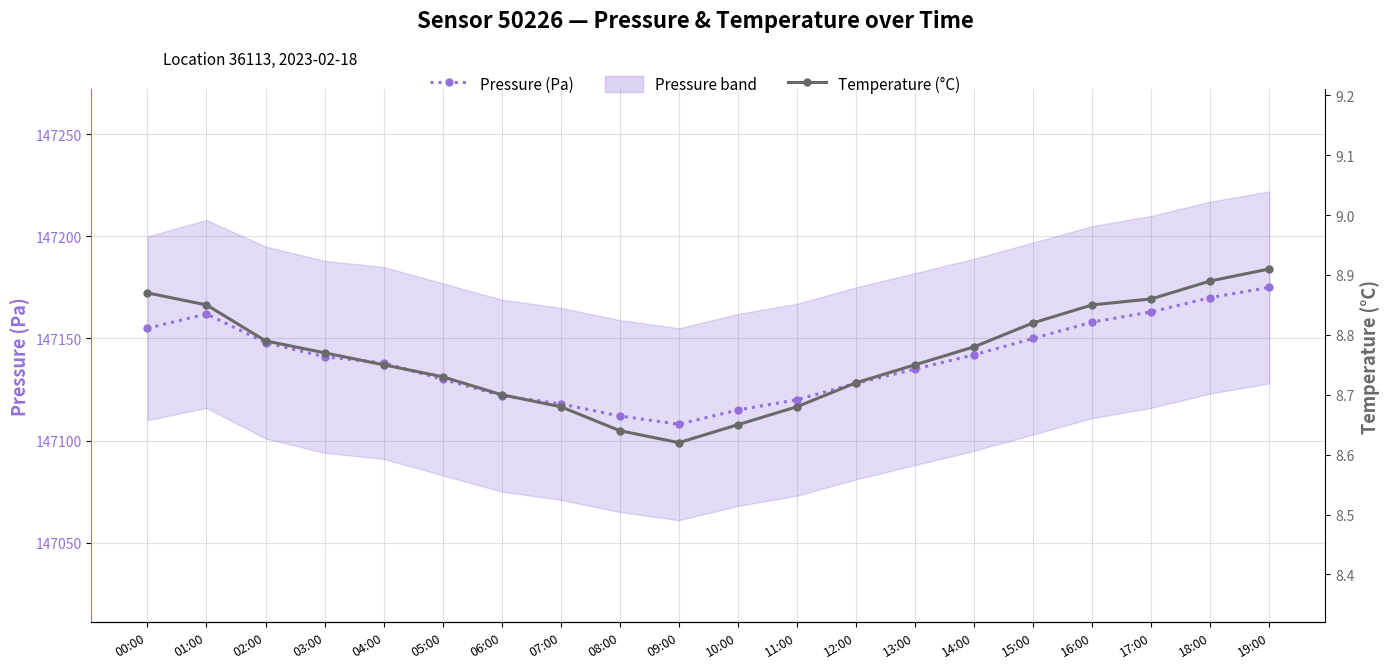

Between 18:00 and 03:00, which is larger?

18:00